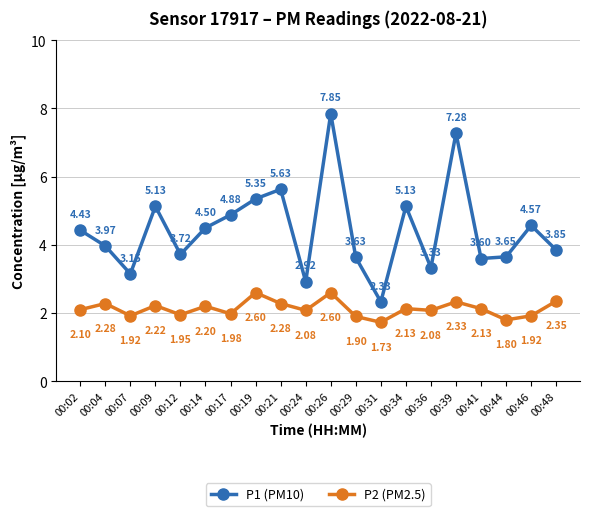

How many interior local peaks does the P2 (PM2.5) series have?

7